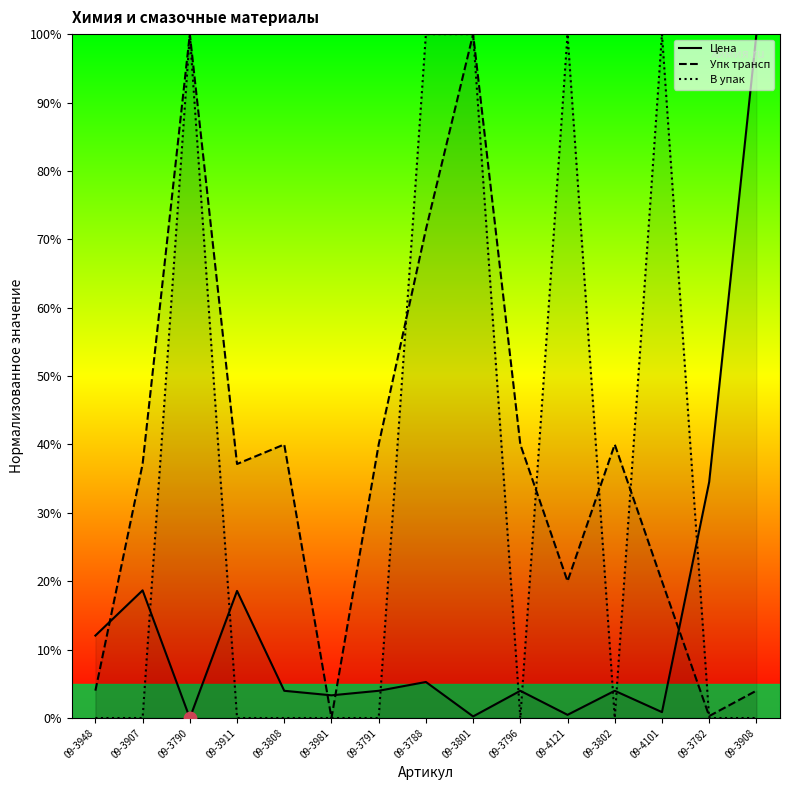

Which series has the largest Y range (max minus min)?

Цена